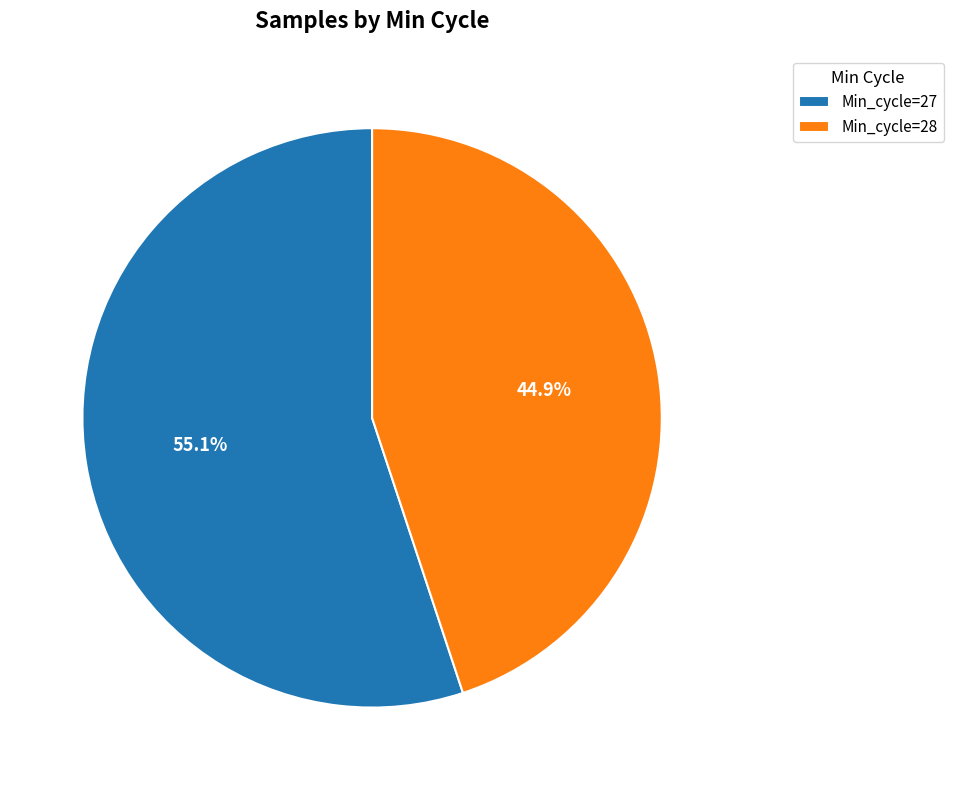

Approximately how many times larger is the value at Min_cycle=27 compared to Min_cycle=28?

1.2